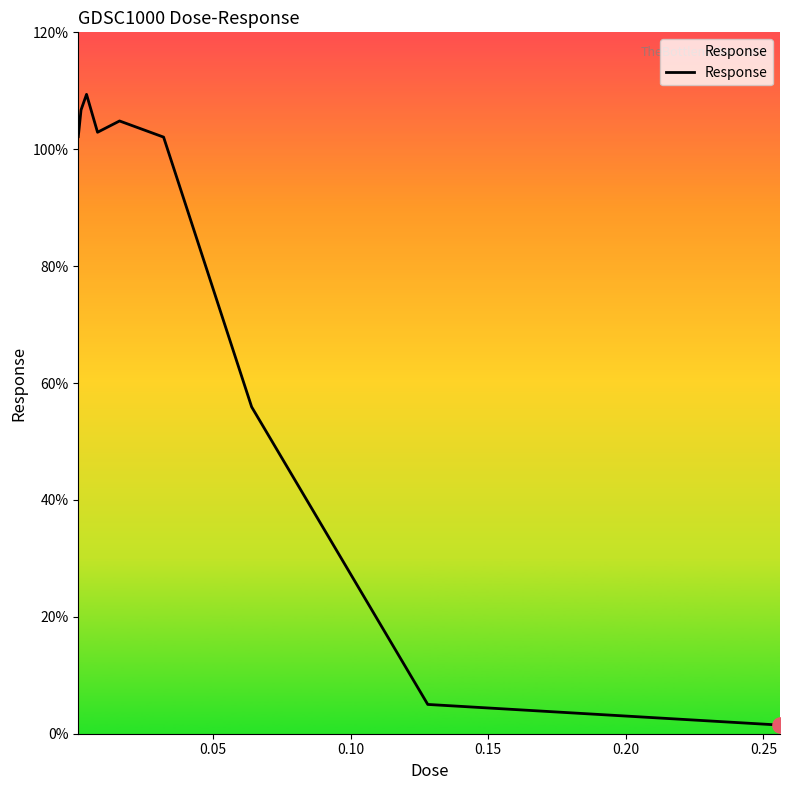

What is the maximum value shown in the chart?

109.4